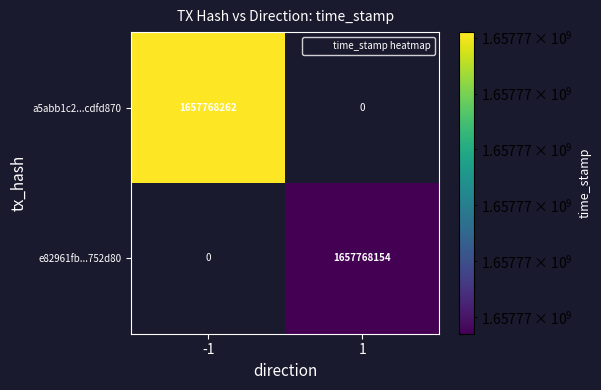

List the series in order of their overall mean, highest first.

a5abb1c2...cdfd870, e82961fb...752d80